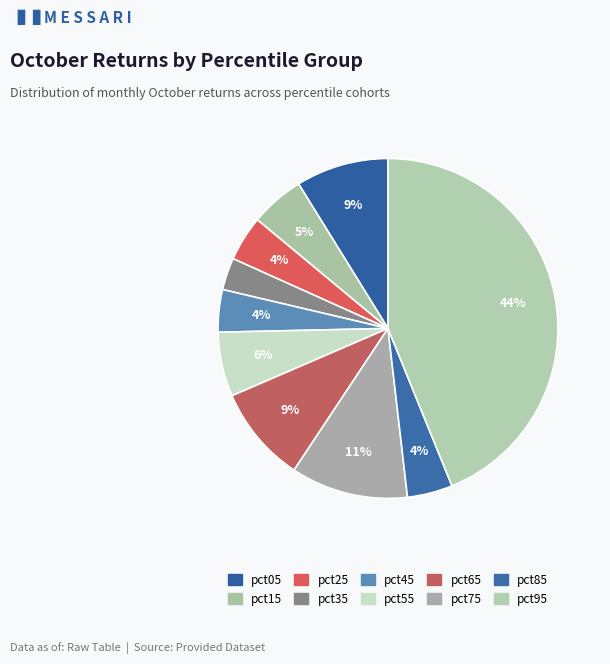

How many slices are in this pie chart?

10